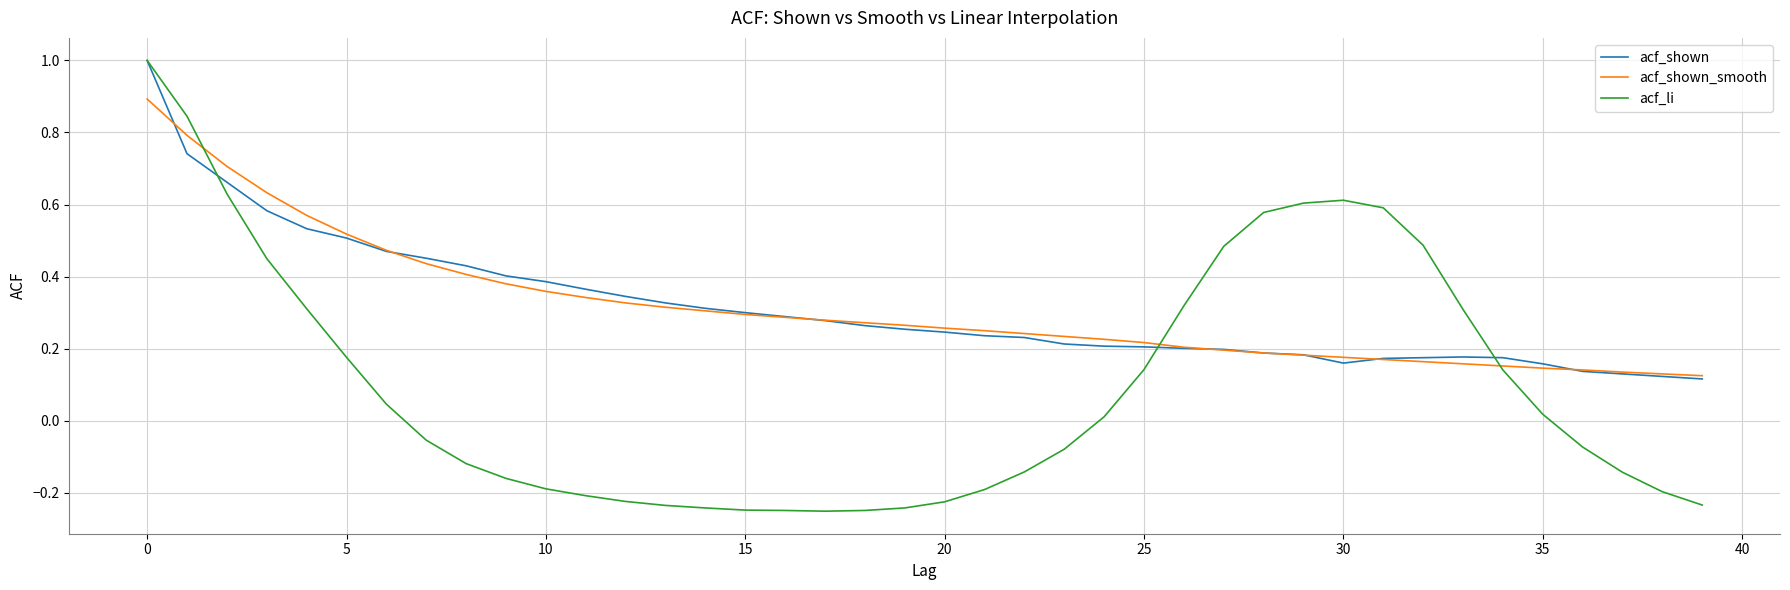

Which series has the widest spread of values?

acf_li